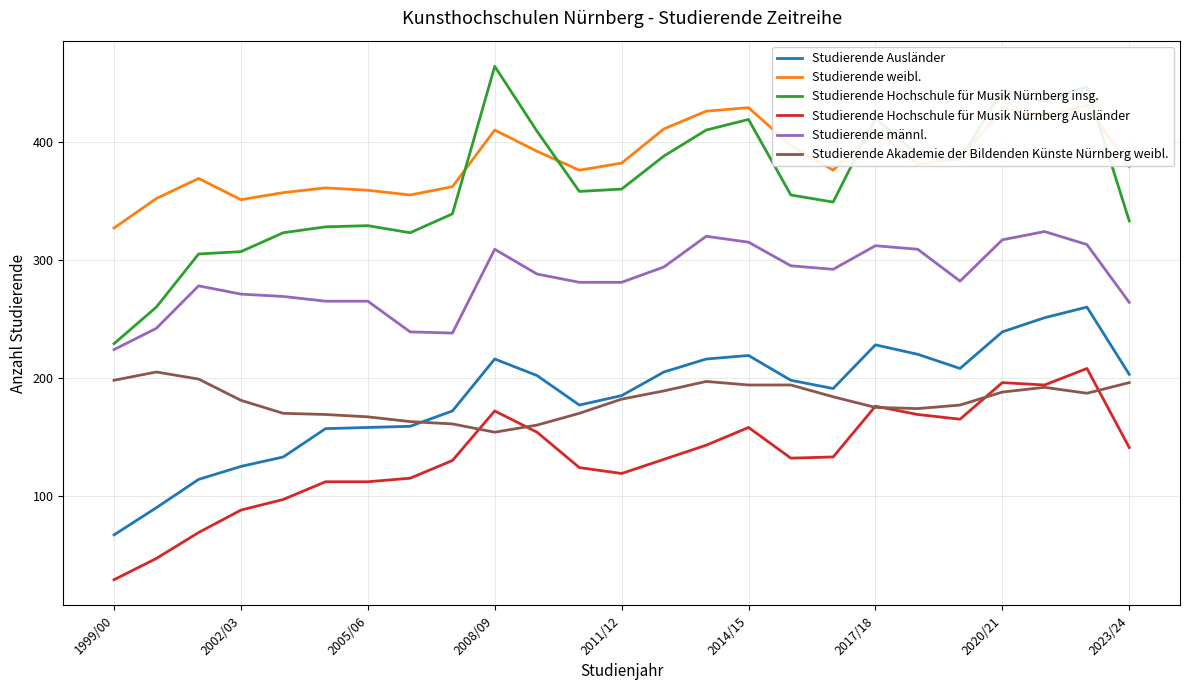

What is the lowest value of the Studierende Ausländer series?

67